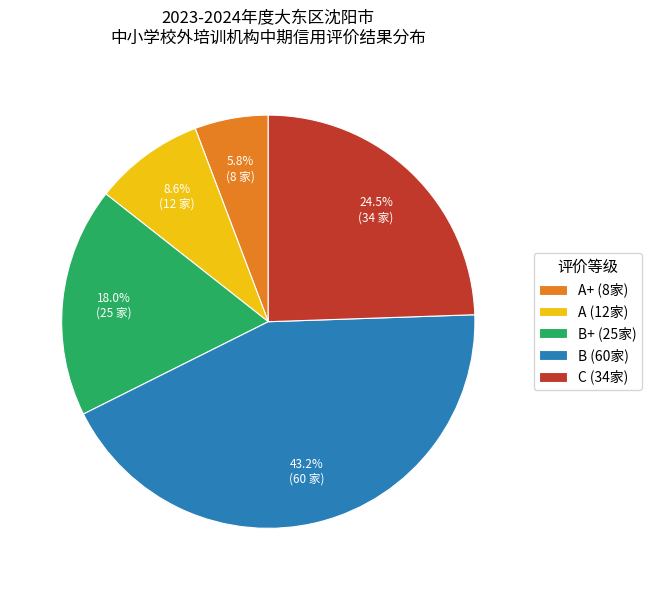

Rank the categories by value from lowest to highest.

A+ (8家), A (12家), B+ (25家), C (34家), B (60家)